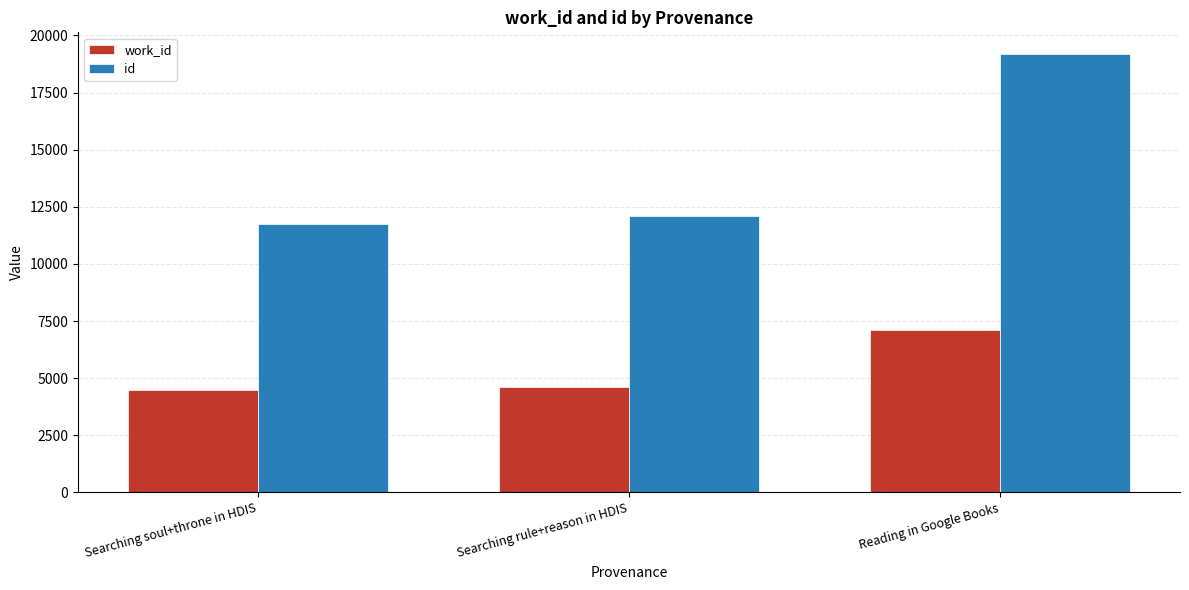

What are all the series names shown in the legend?

work_id, id